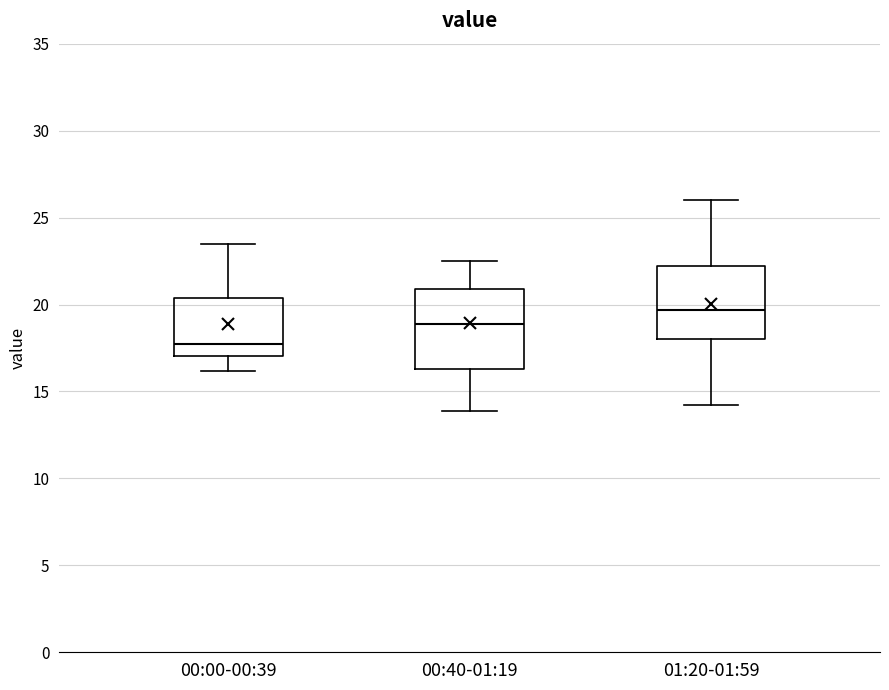

Reading left to right, read every box against the y-axis: the position of its median line, the range the box covers, and the ends of its whiskers. The values are not printed on the chart, so give them approximately, as read against the axis.

00:00-00:39: median 18.0, box 17.0 to 20.5, whiskers 16.0 to 23.5
00:40-01:19: median 19.0, box 16.5 to 21.0, whiskers 14.0 to 22.5
01:20-01:59: median 19.5, box 18.0 to 22.0, whiskers 14.0 to 26.0